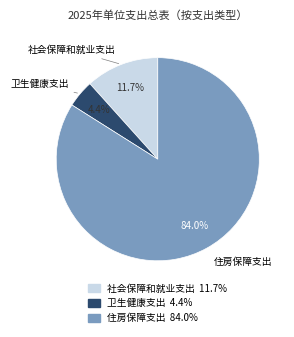

What is the smallest slice in the pie chart?

卫生健康支出